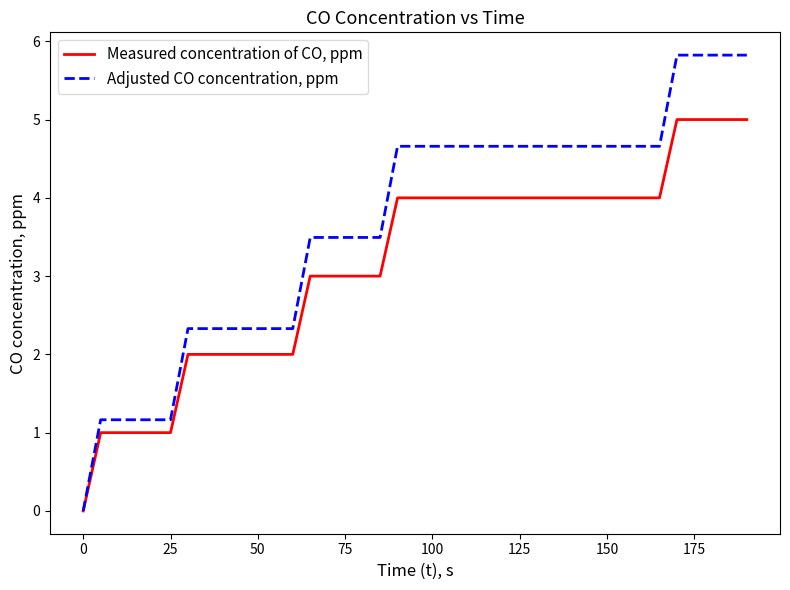

Which series has the widest spread of values?

Adjusted CO concentration, ppm